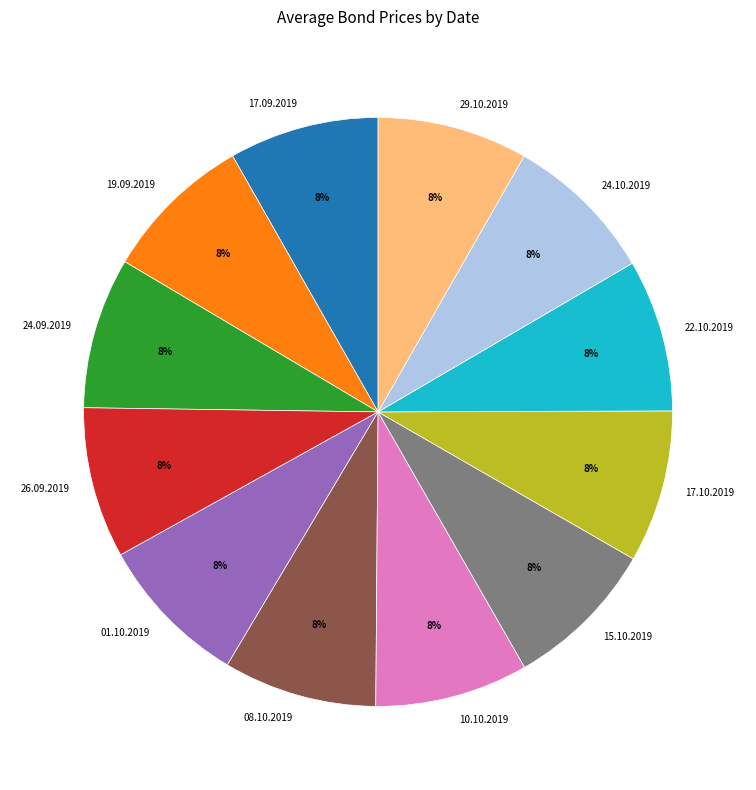

Does 15.10.2019 represent more than half of the total?

No